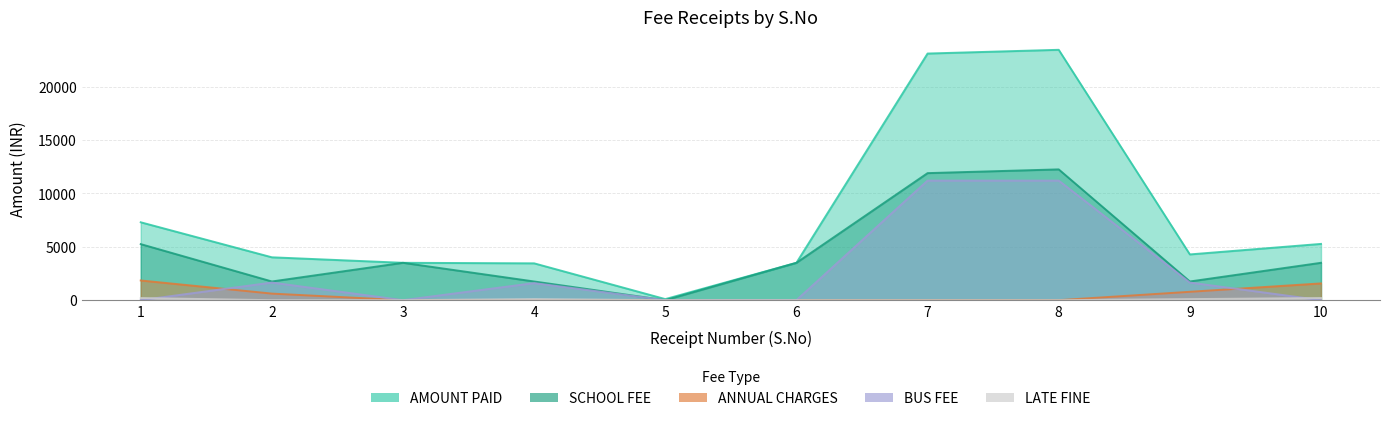

Is it true that LATE FINE equals 200 at 1?

True